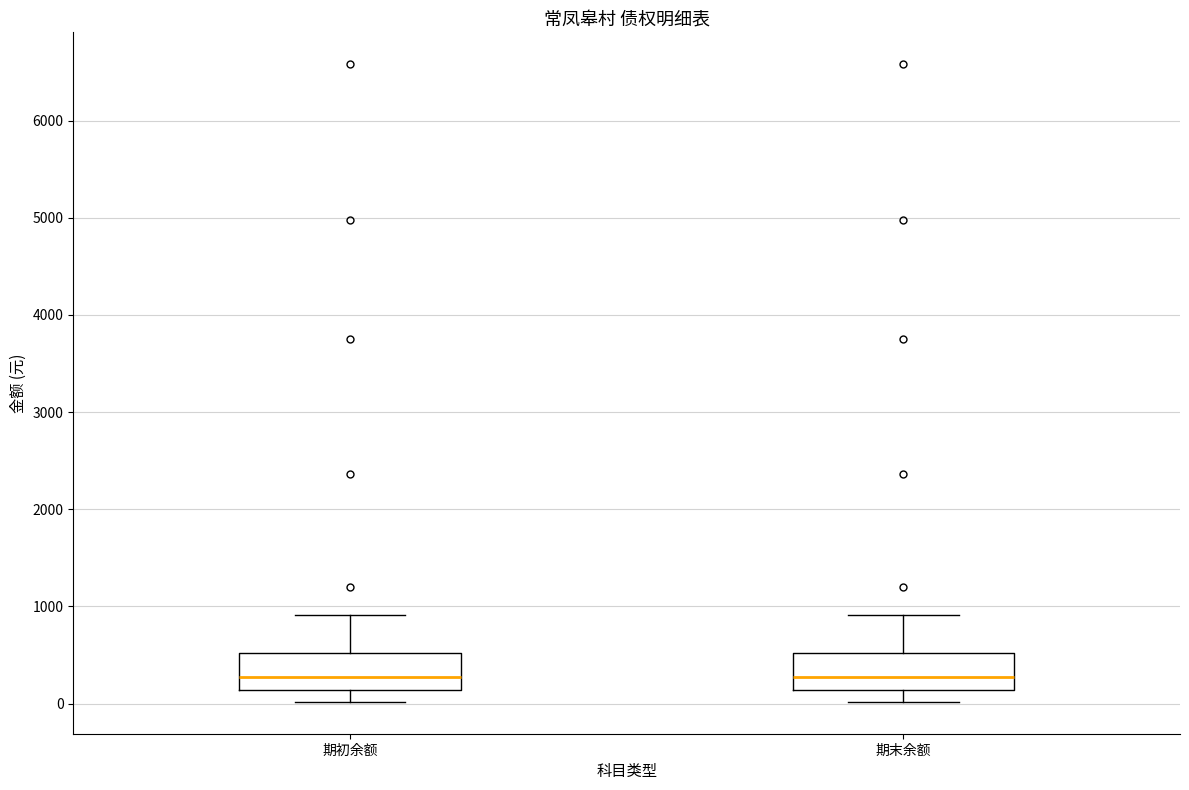

Reading left to right, transcribe this box plot: for each box, give where its median line is, the range the box spans, and where its two whiskers end, as read against the y-axis. The values are not printed on the chart, so give them approximately, as read against the axis.

期初余额: median 300, box 100 to 500, whiskers 0 to 900
期末余额: median 300, box 100 to 500, whiskers 0 to 900